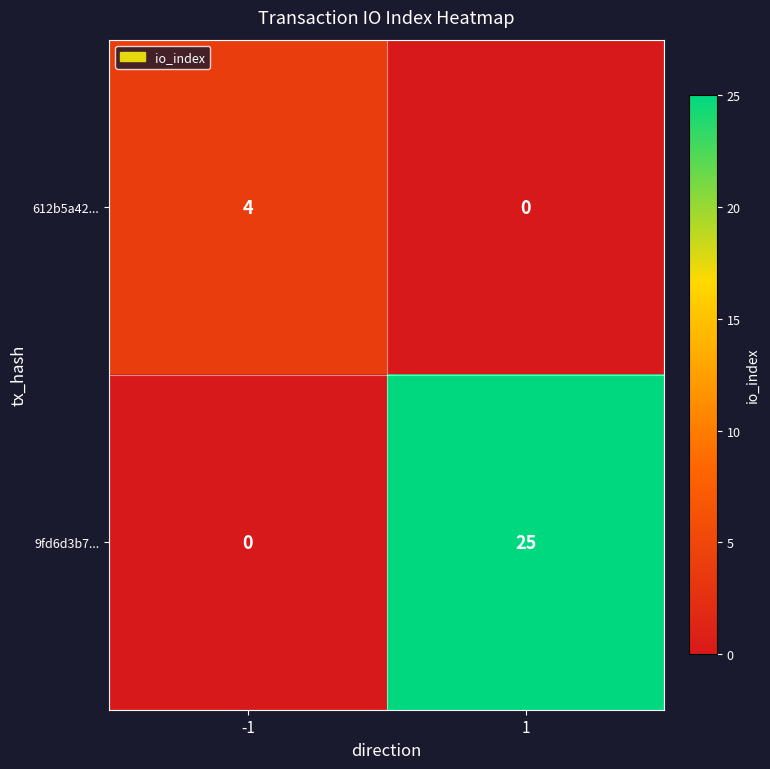

Reading left to right, list all the values displayed in this chart.

612b5a42...: 4	0
9fd6d3b7...: 0	25